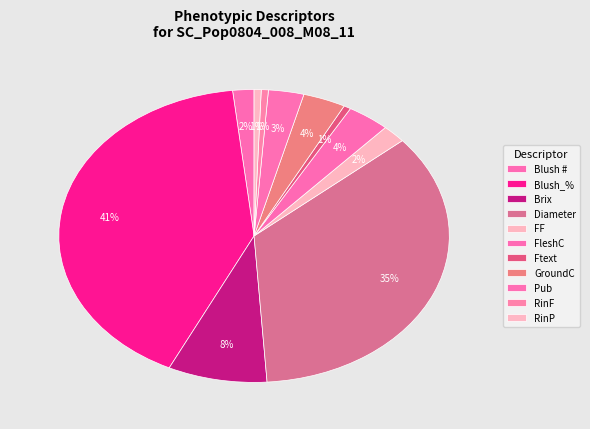

Which category has the smallest portion of the pie?

Ftext